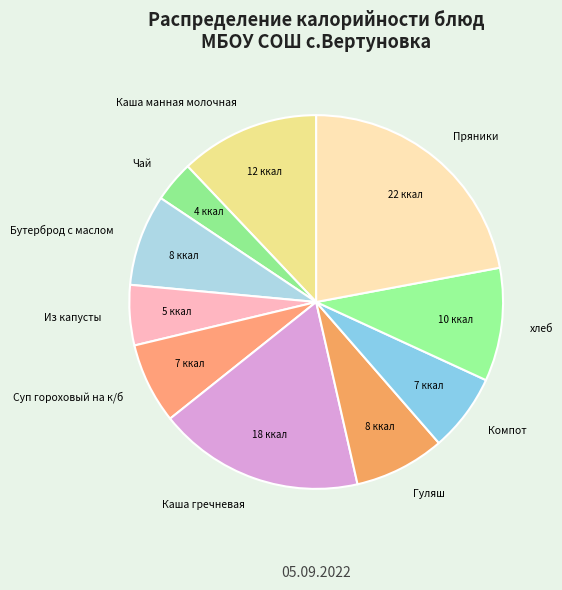

What is the smallest slice in the pie chart?

Чай